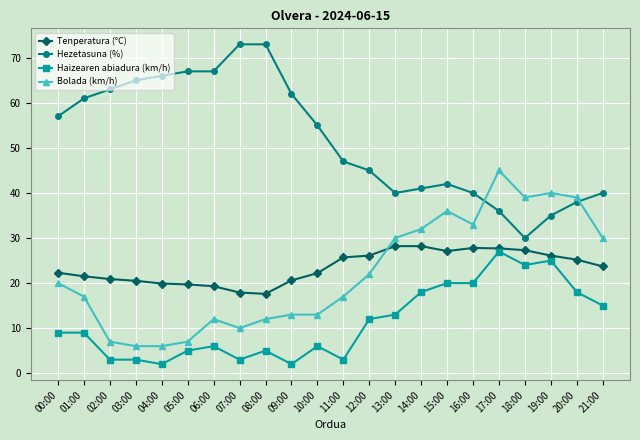

What is the label of the 8th point from the left?

07:00